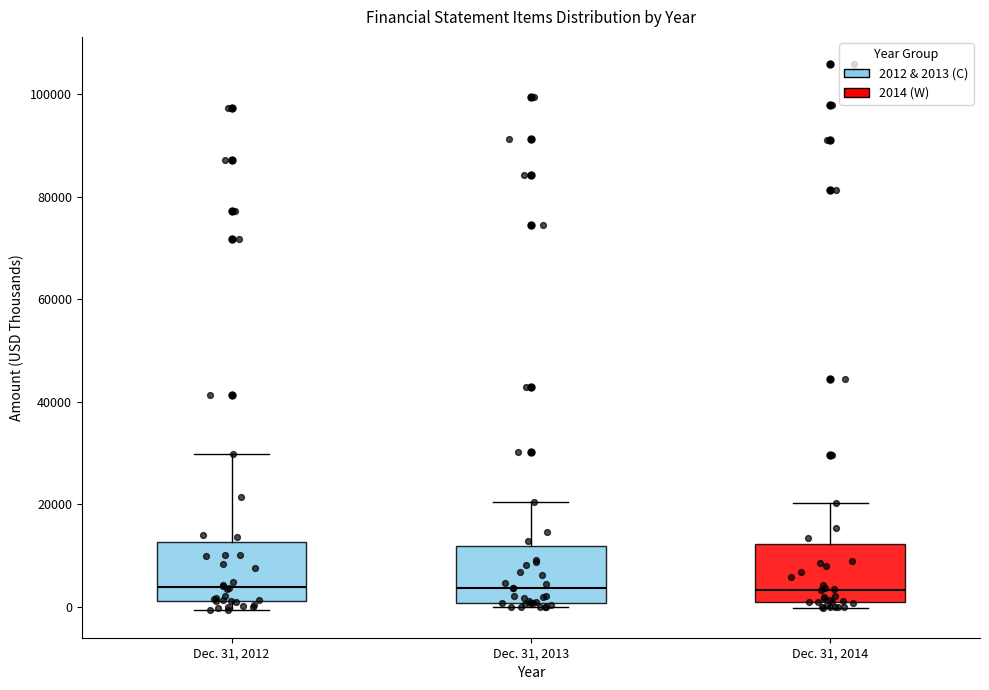

Where is the lower edge of the box for Dec. 31, 2012 on the y-axis? The values are not printed on the chart, so give them approximately, as read against the axis.

2000